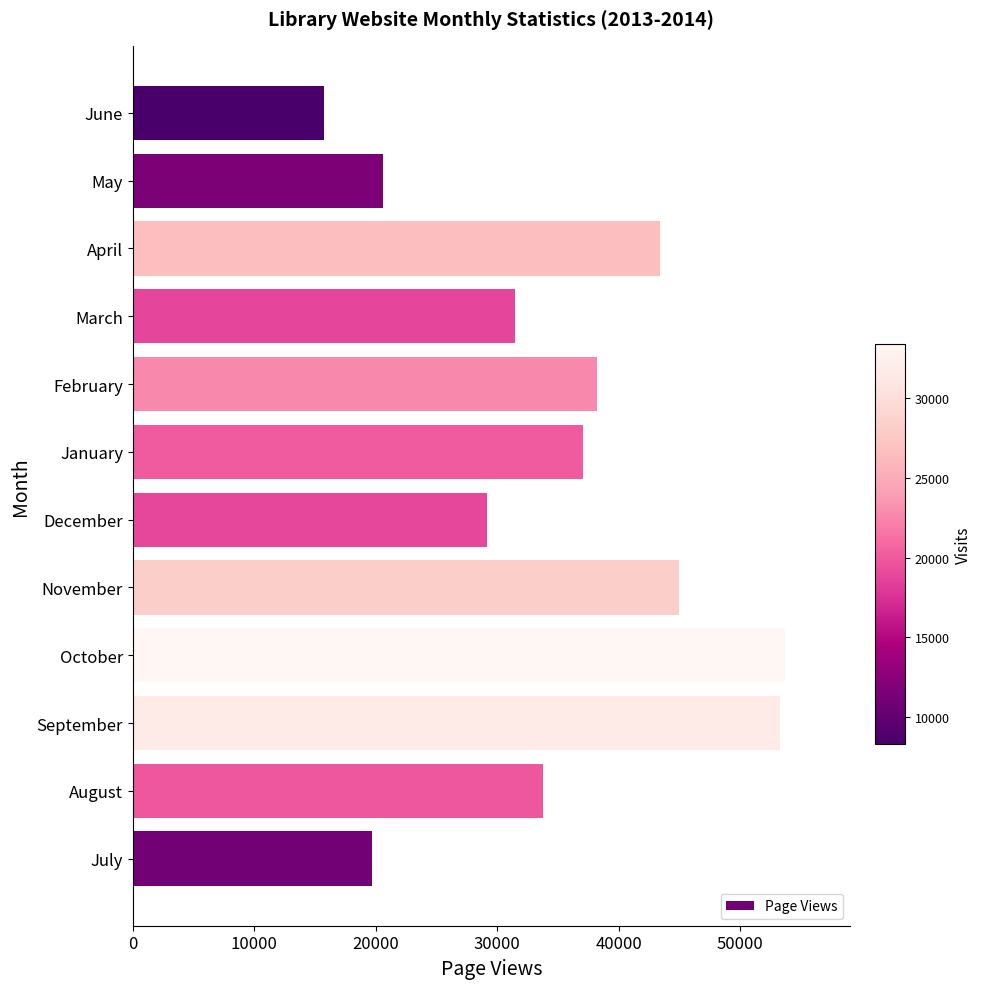

What is the difference between the values at December and October?

24490